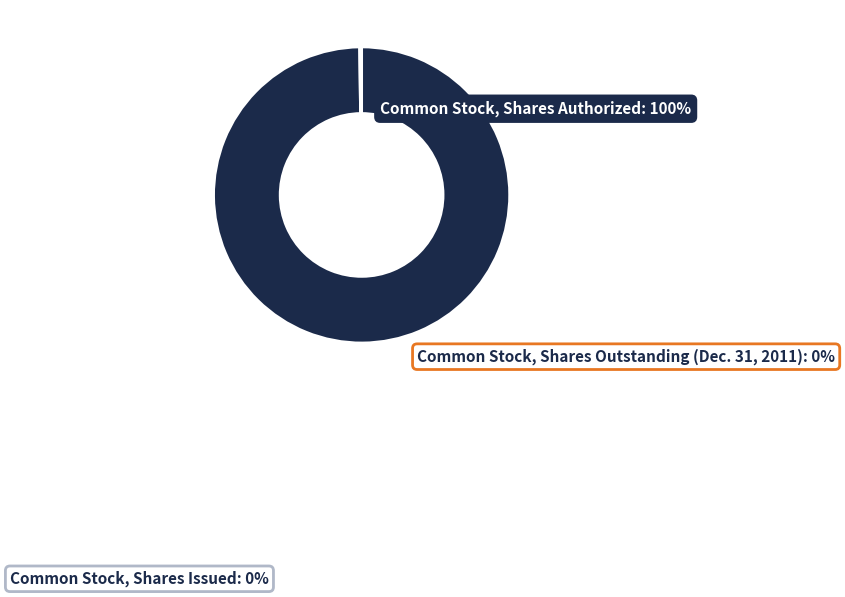

True or false: Common Stock, Shares Authorized accounts for 100% of the total.

True